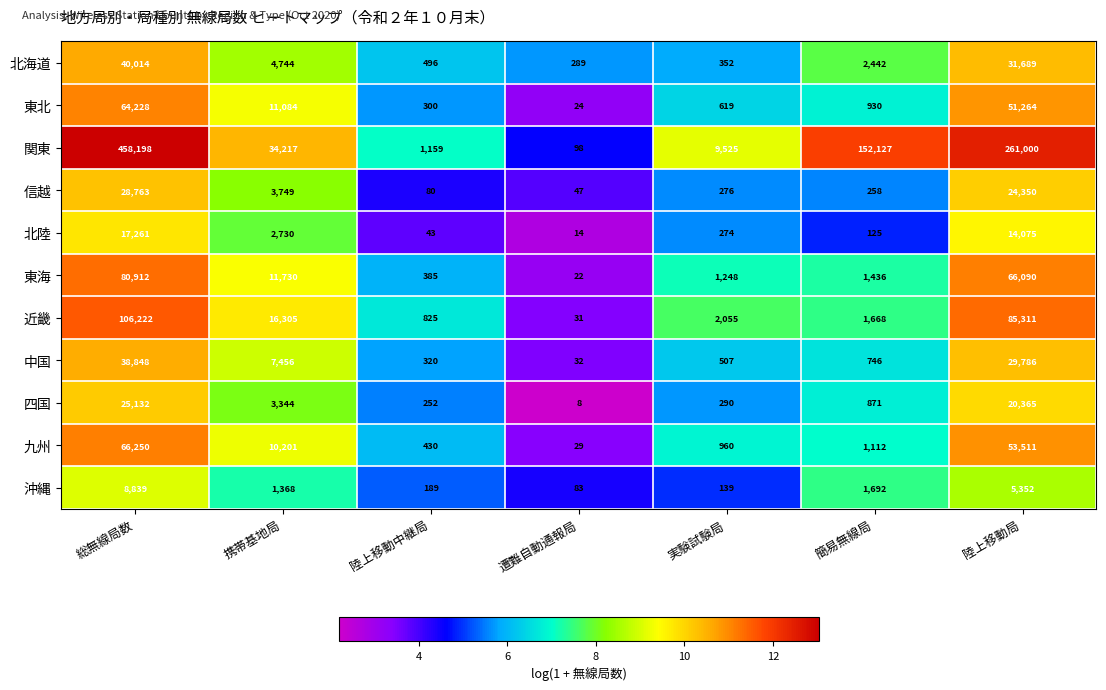

Which series has the largest total across all categories?

関東